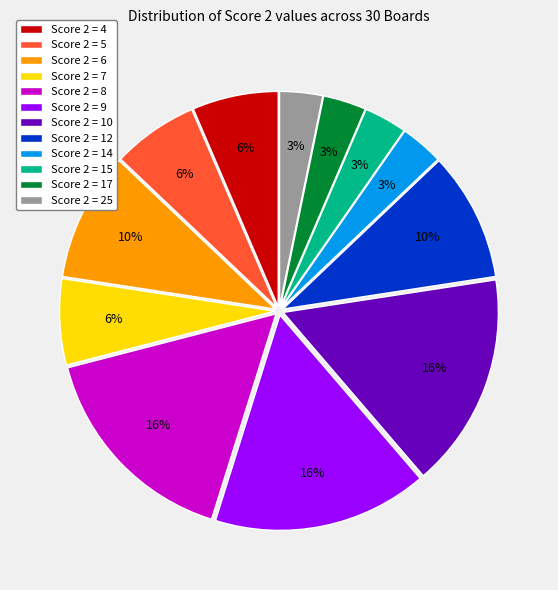

Does any single category account for the majority?

No